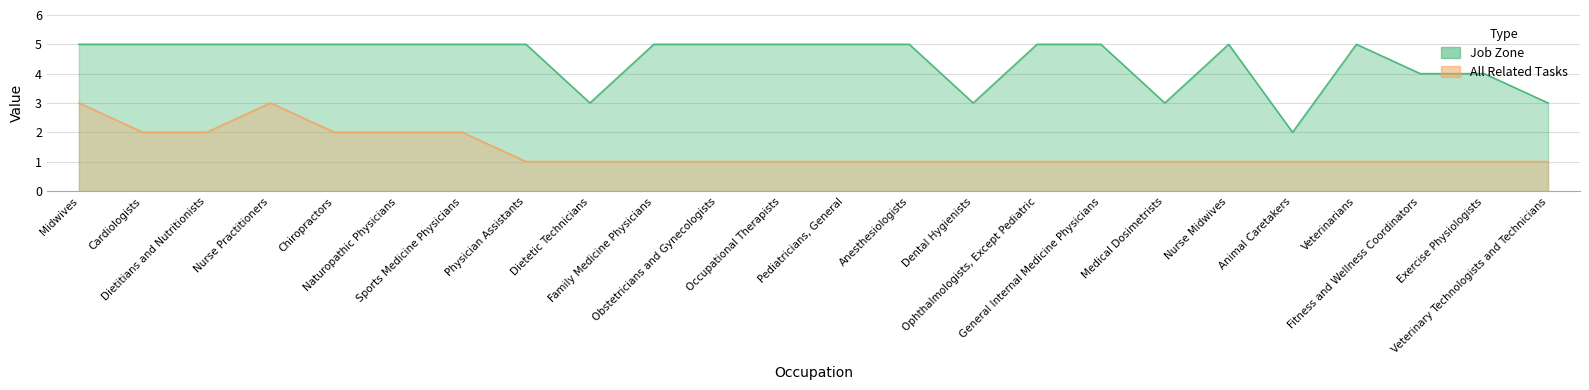

What is the approximate value of Job Zone at Pediatricians, General?

5